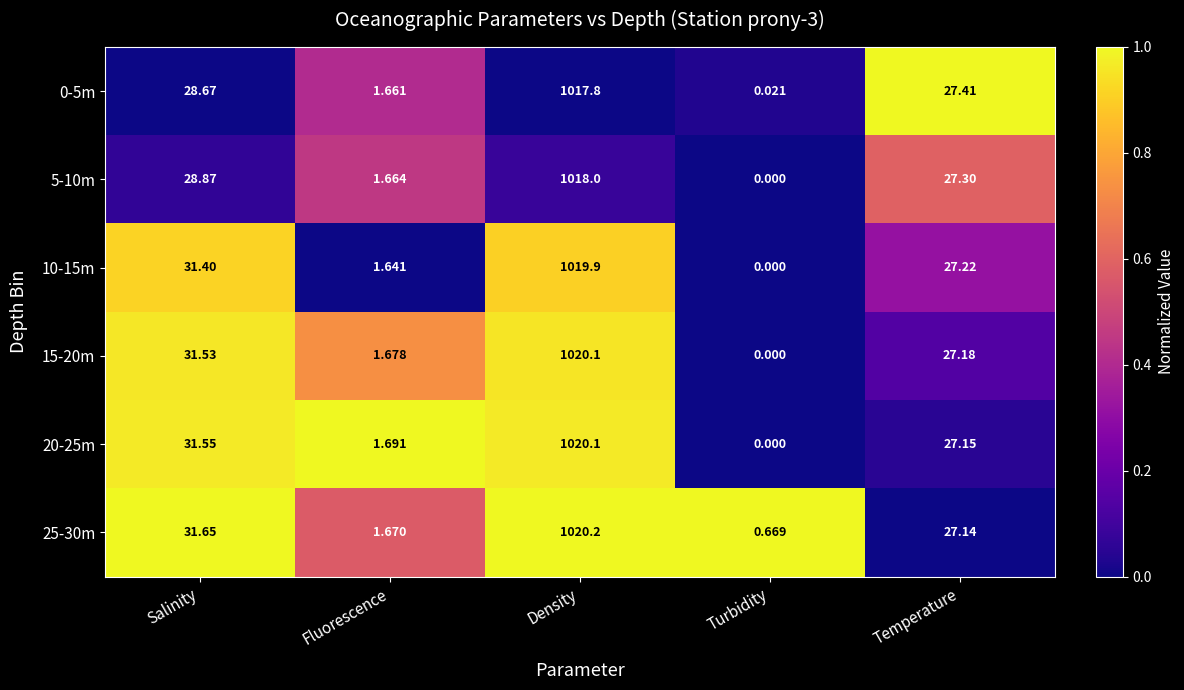

Which series has the largest total across all categories?

25-30m